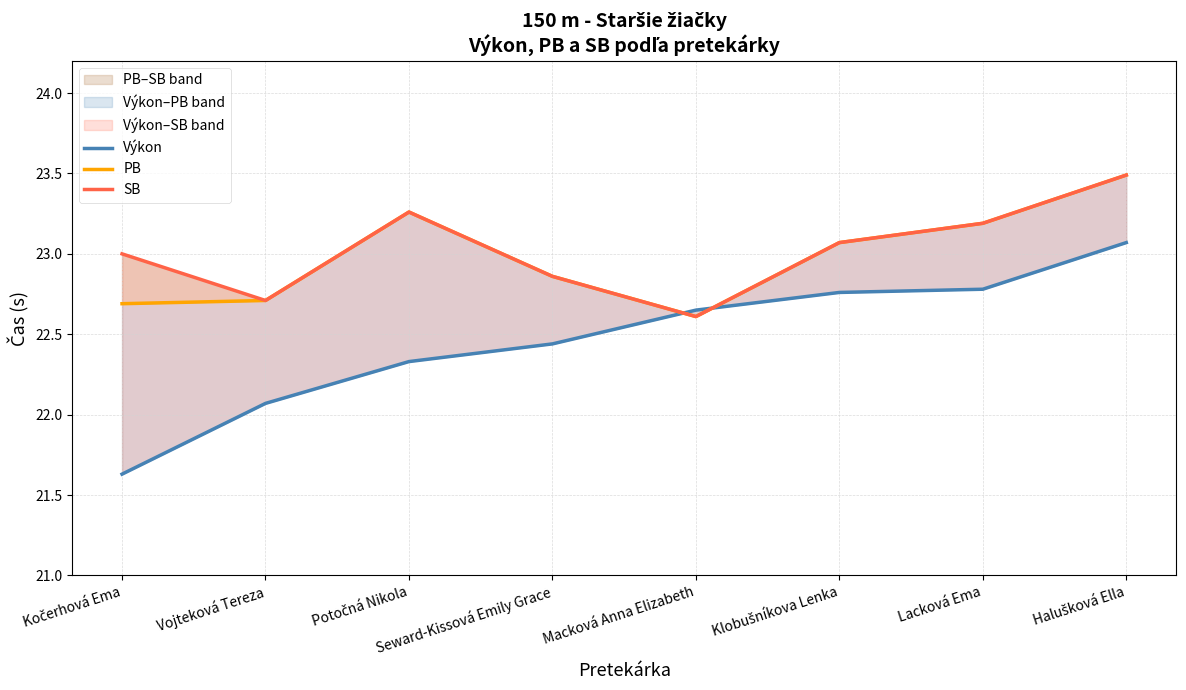

What is the total value across all series at Potočná Nikola?

68.8